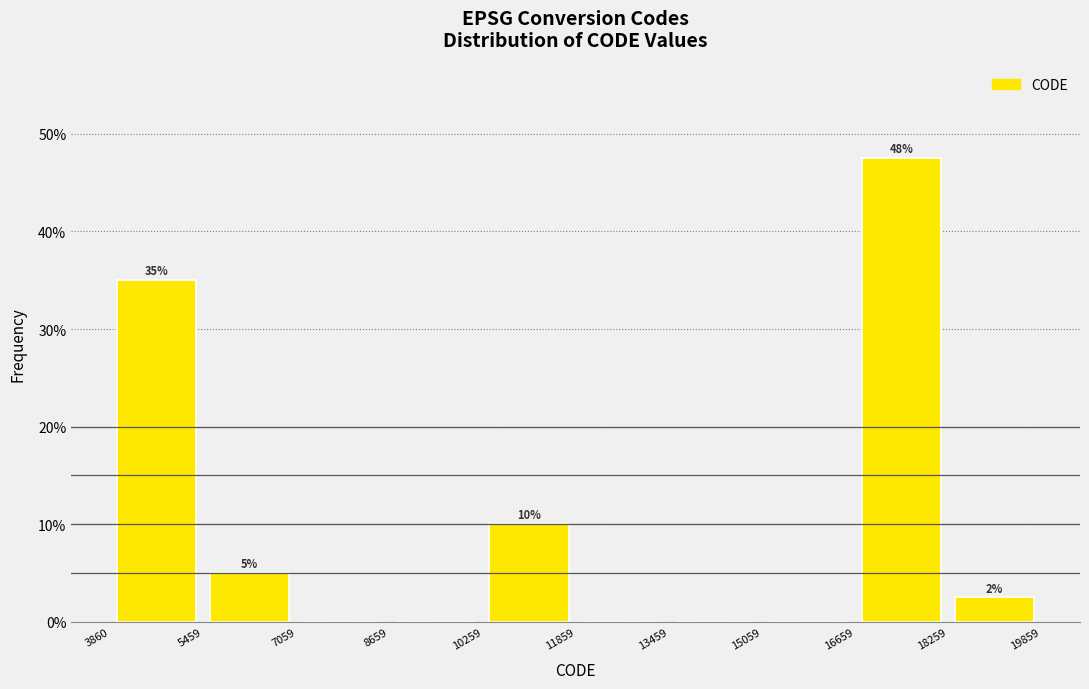

Which range on the x-axis has the tallest bar?

16659 to 18259